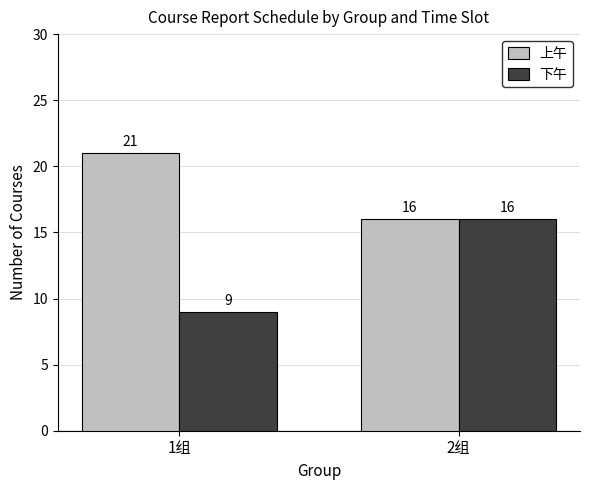

What is the difference between the maximum and minimum values in the 上午 series?

5